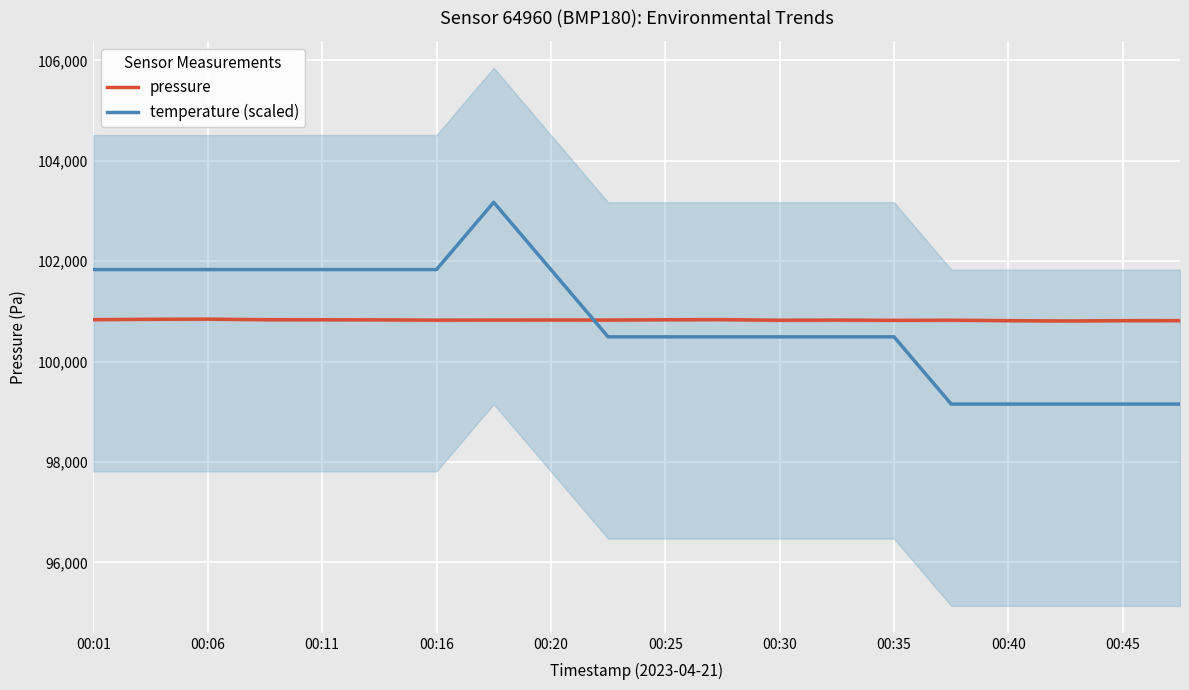

True or false: temperature (scaled) and pressure cross at least once.

True